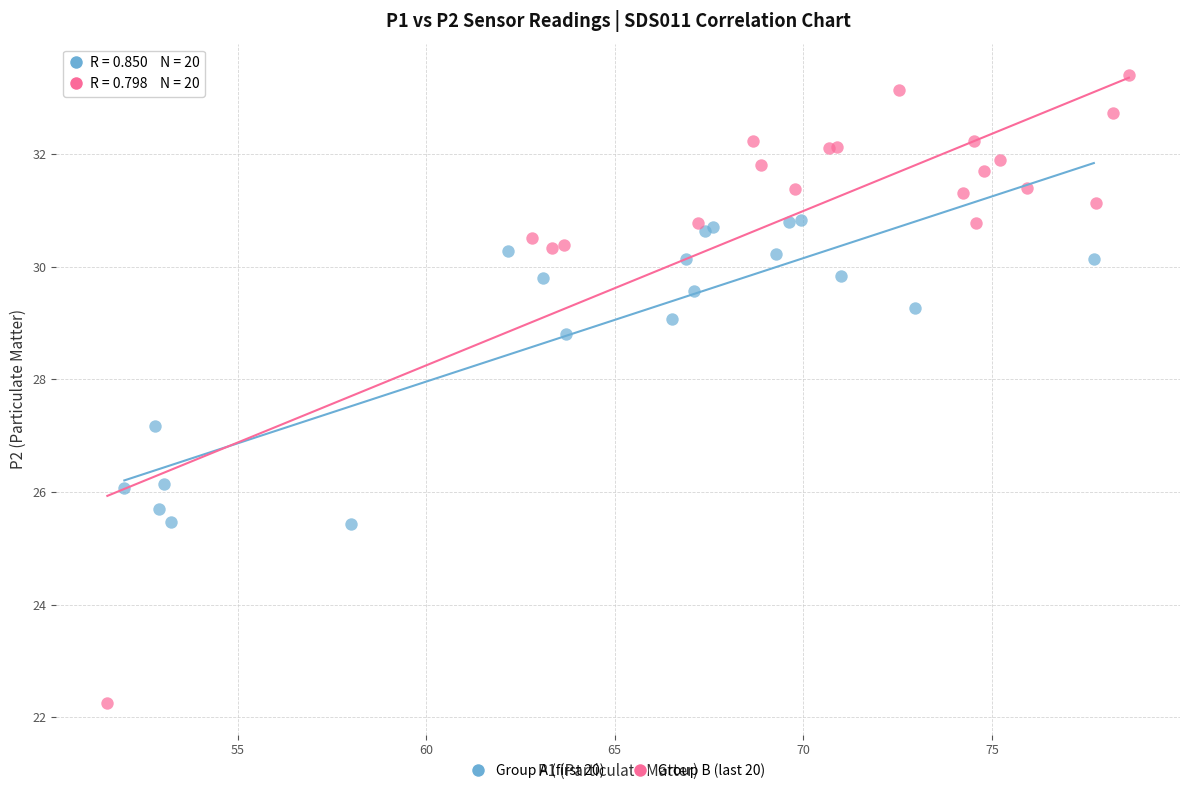

Which series reaches the maximum Y coordinate?

Group B (last 20)